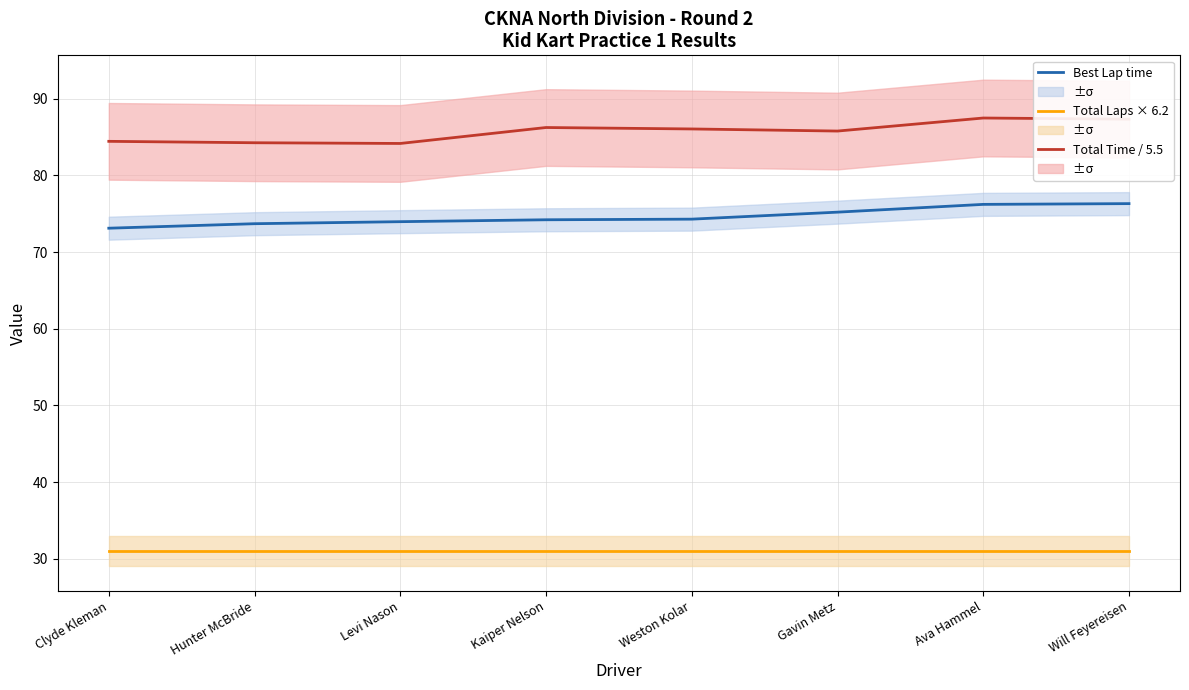

Is the value of Total Time / 5.5 at Will Feyereisen greater than the value of Total Laps × 6.2 at Weston Kolar?

Yes